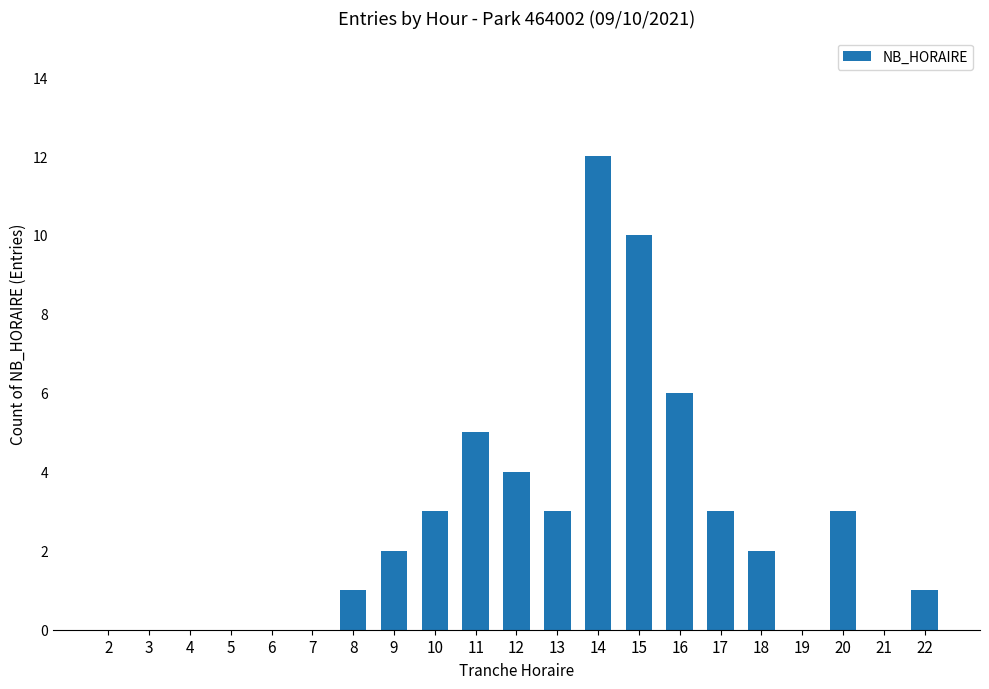

What is the sum of the values at 16 and 18?

8